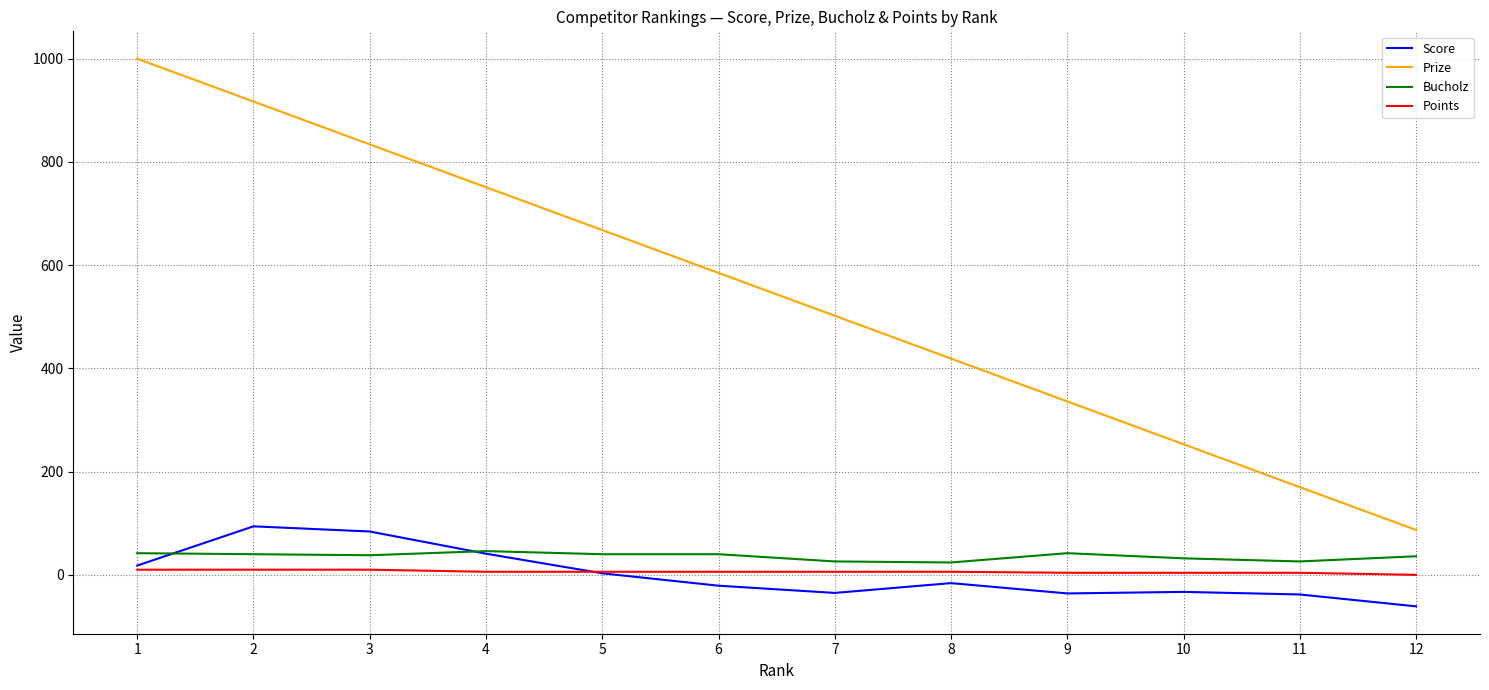

What is the minimum value shown in the chart?

-61